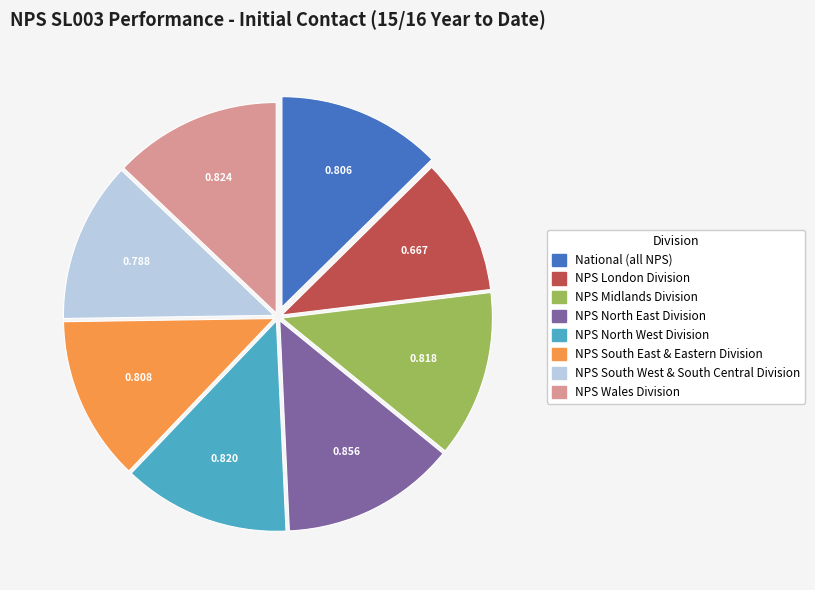

Which slice is the largest?

NPS North East Division